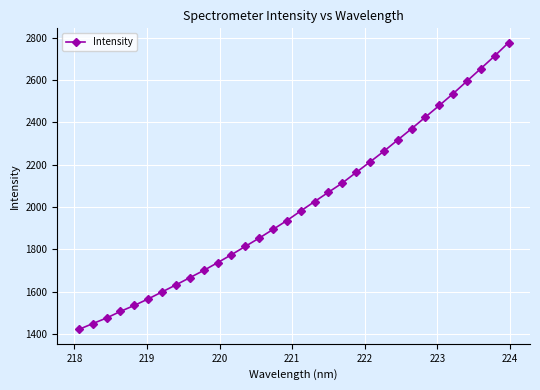

What is the value of the 2nd point from the left?

1448.2